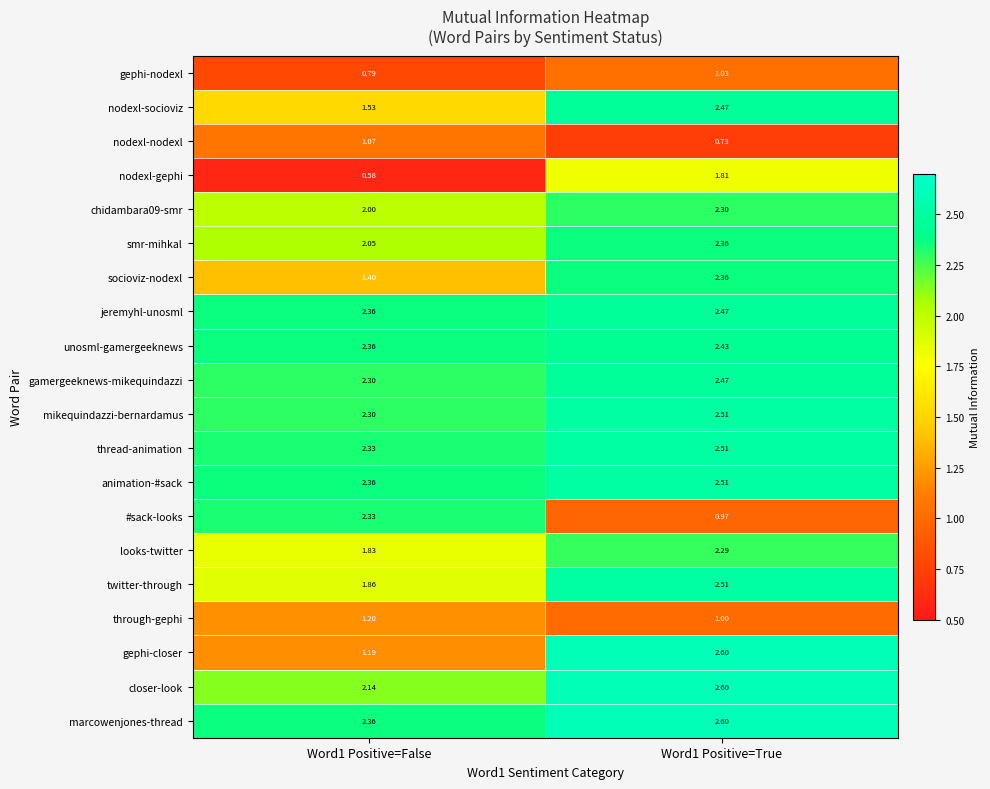

Is the value of nodexl-socioviz at Word1 Positive=False greater than the value of nodexl-gephi at Word1 Positive=False?

Yes